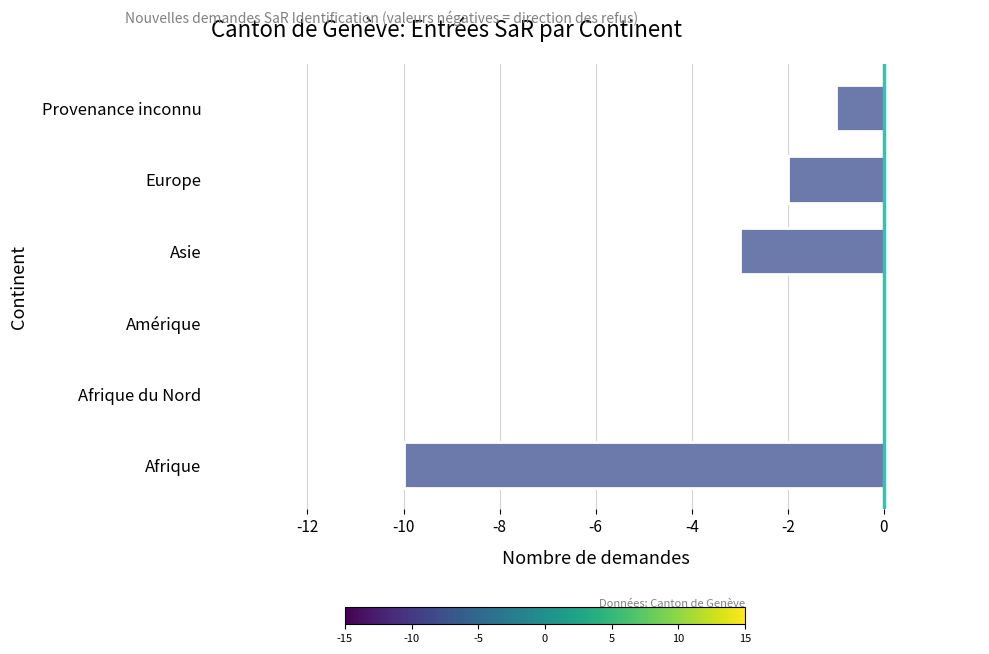

What is the change in value from Afrique to Asie?

+7